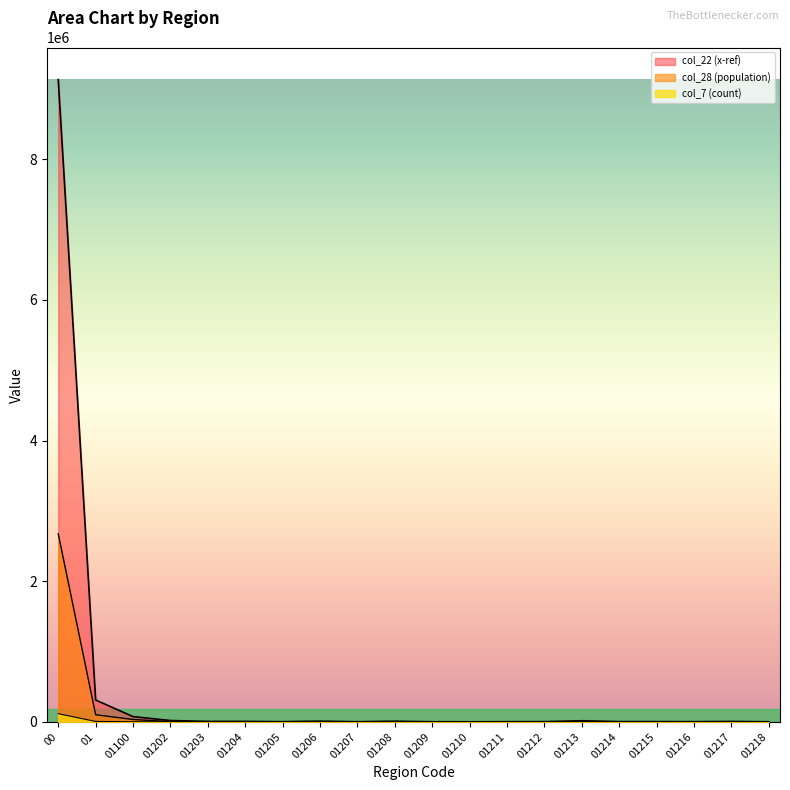

The value of col_22 (x-ref) at 01205 is 1290. True or false?

False